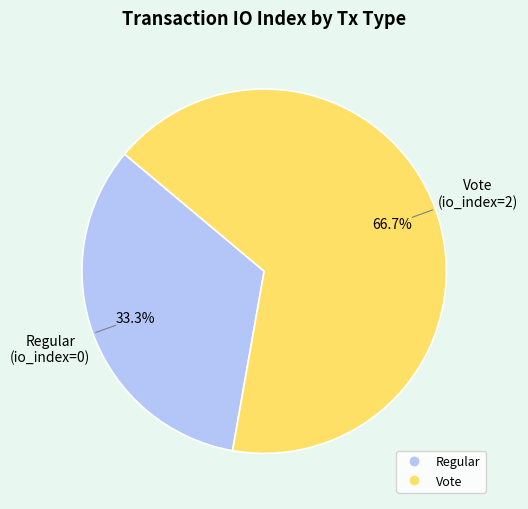

Is there a majority slice in this chart?

Yes